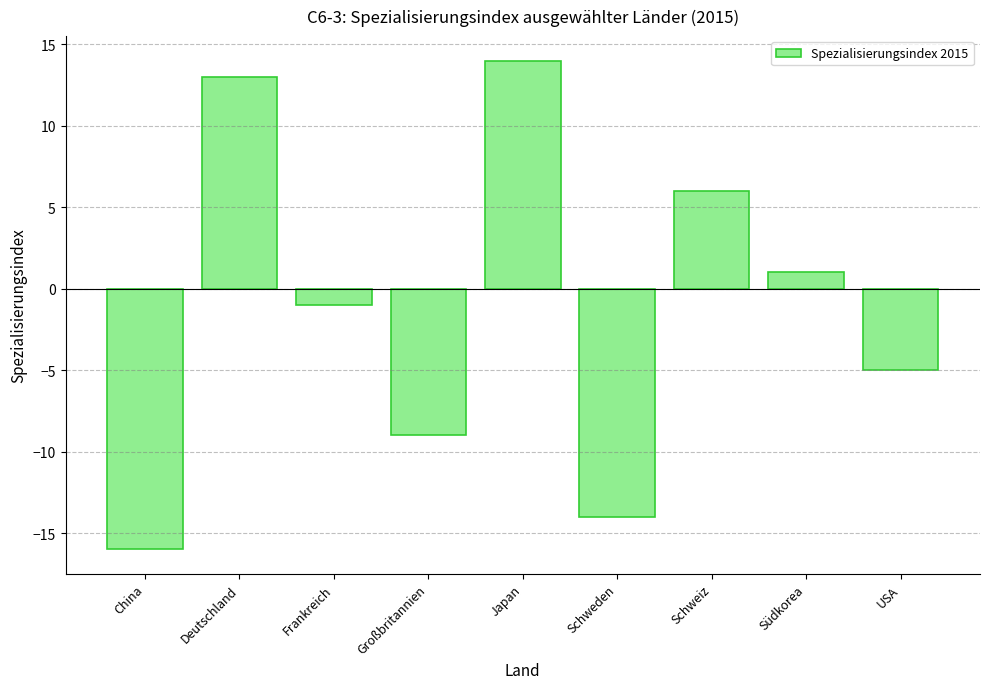

At which label does the data first exceed -1?

Deutschland